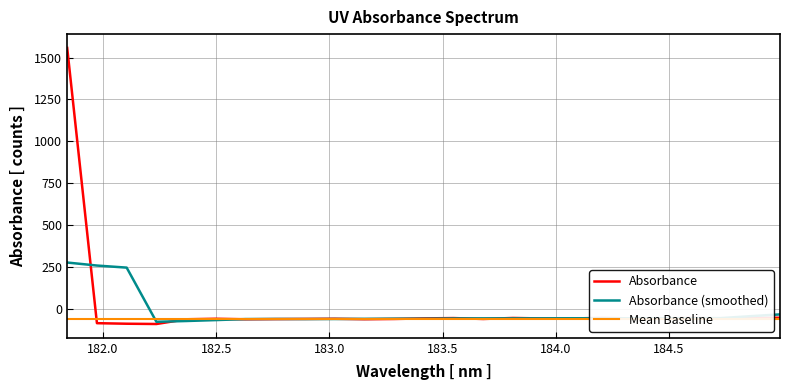

At which label is the value closest to 733?

184.9911297472